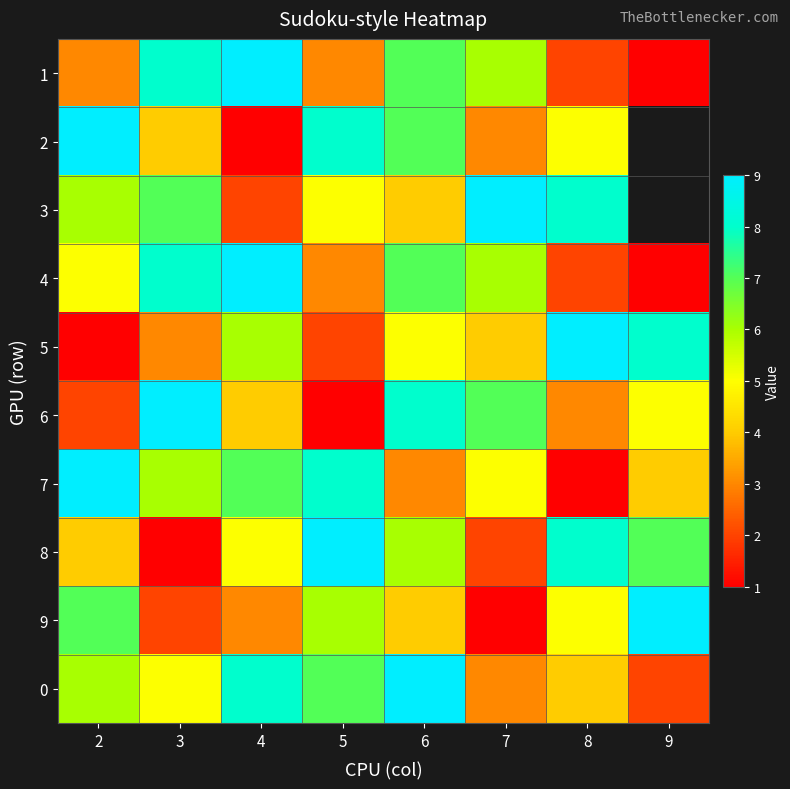

How many categories are shown in the chart?

8